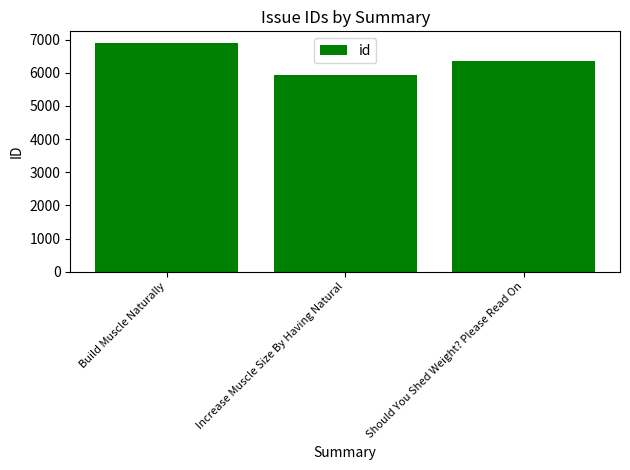

Rank the categories by value from lowest to highest.

Increase Muscle Size By Having Natural, Should You Shed Weight? Please Read On, Build Muscle Naturally